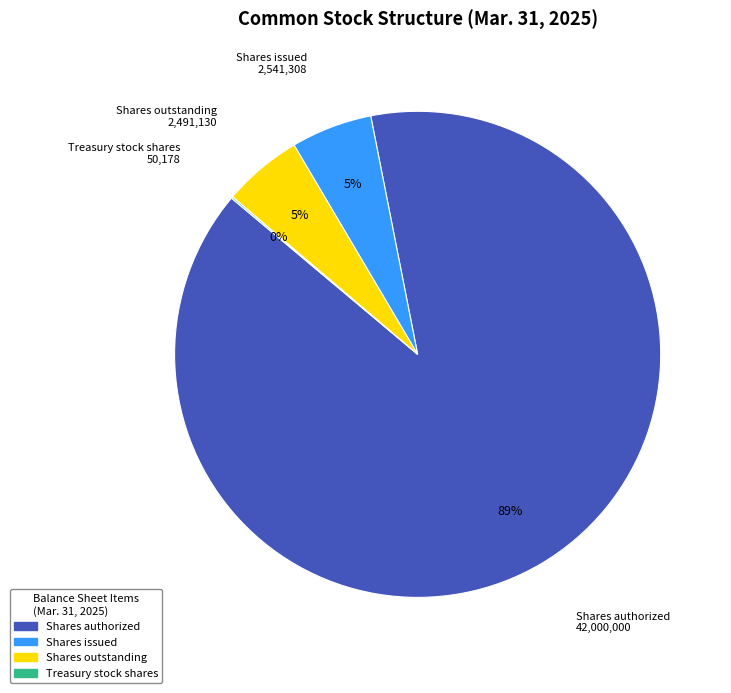

To the nearest percent, what is the average slice percentage?

25%